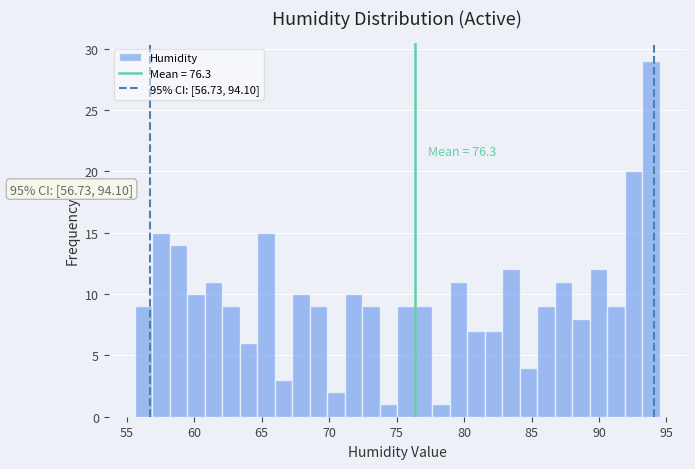

Read against the x-axis, roughly where is the centre of the tallest bar?

94.0